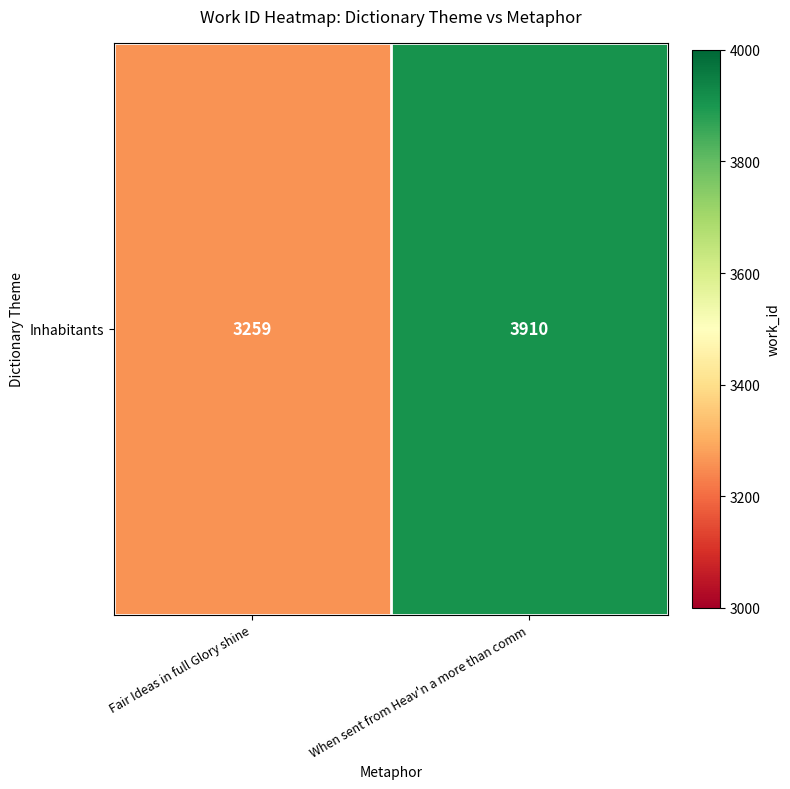

Reading left to right, what are all the values shown in this chart?

Fair Ideas in full Glory shine=3259	When sent from Heav'n a more than comm=3910